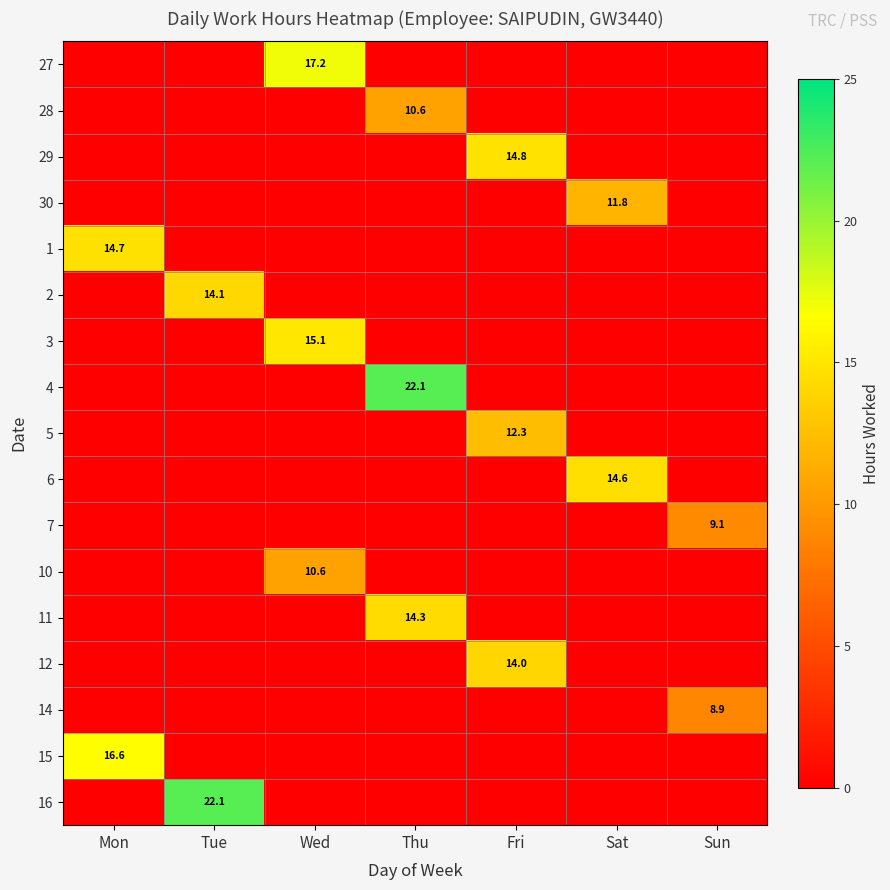

At how many categories does at least one series exceed 2?

7